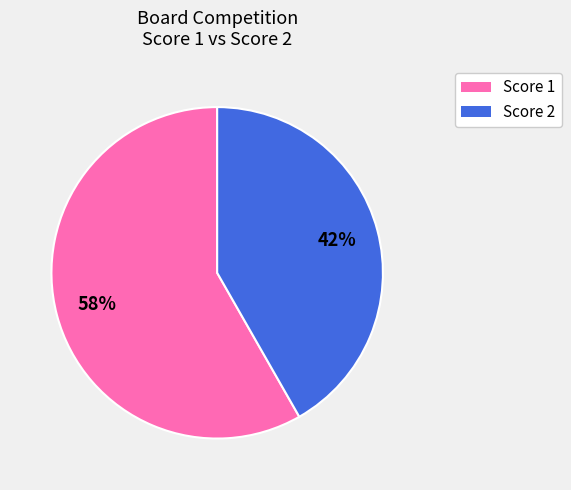

Does any single category account for the majority?

Yes